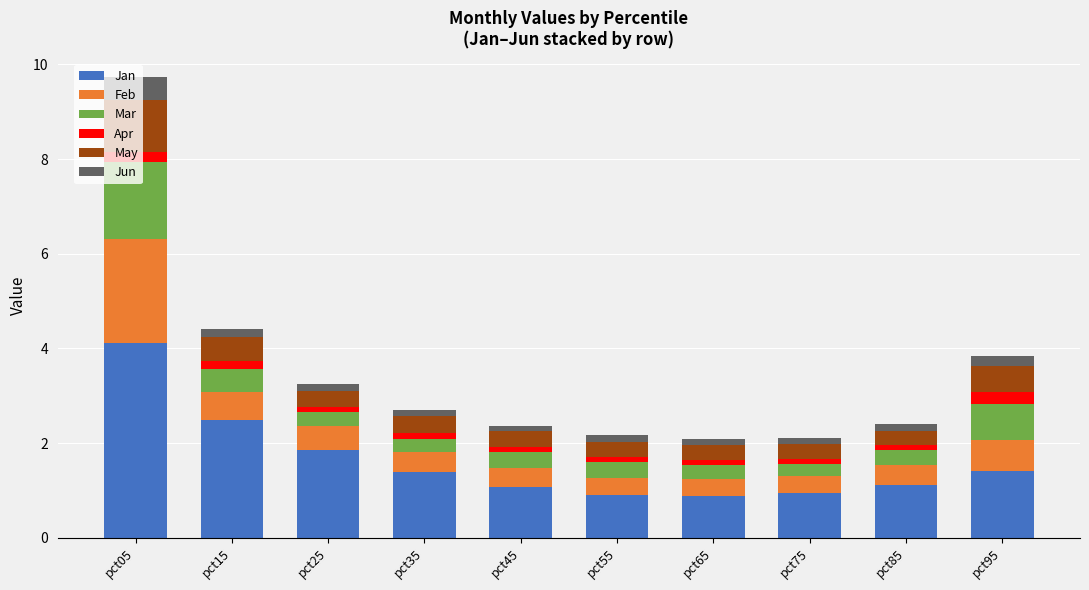

What is the highest value of the Jan series?

4.1